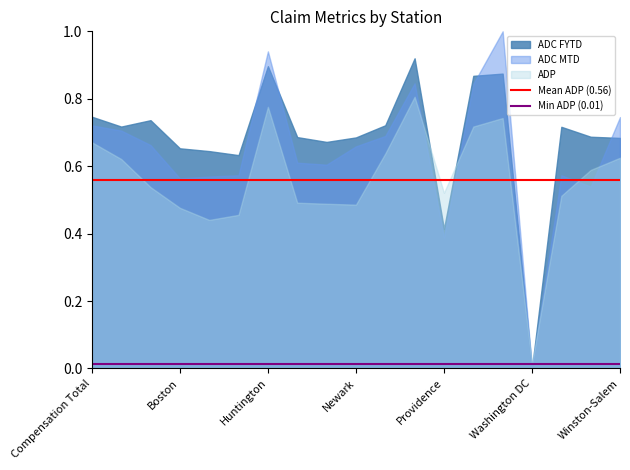

Which series has the largest total across all categories?

ADC FYTD